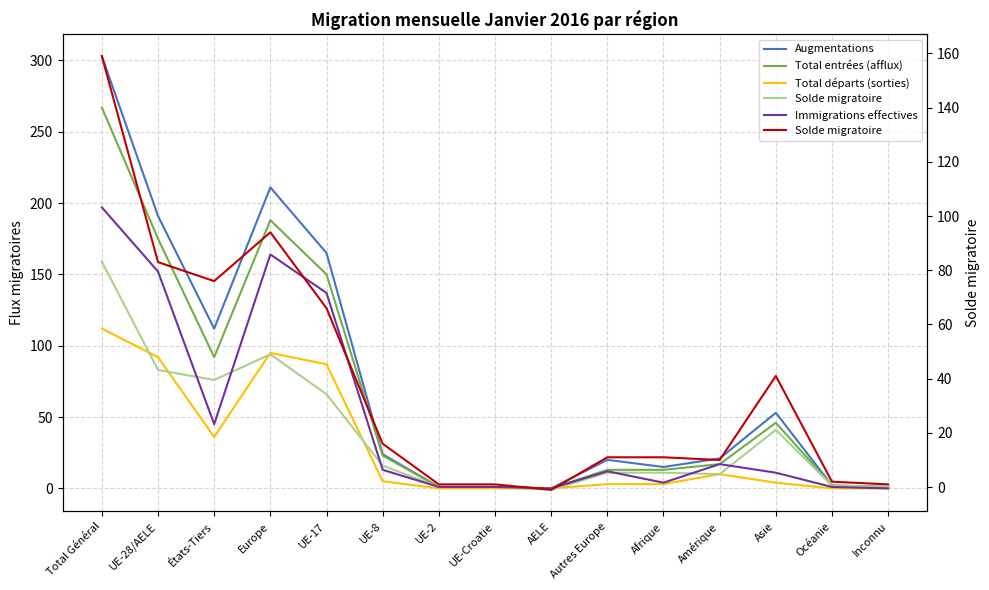

Which series has the widest spread of values?

Augmentations